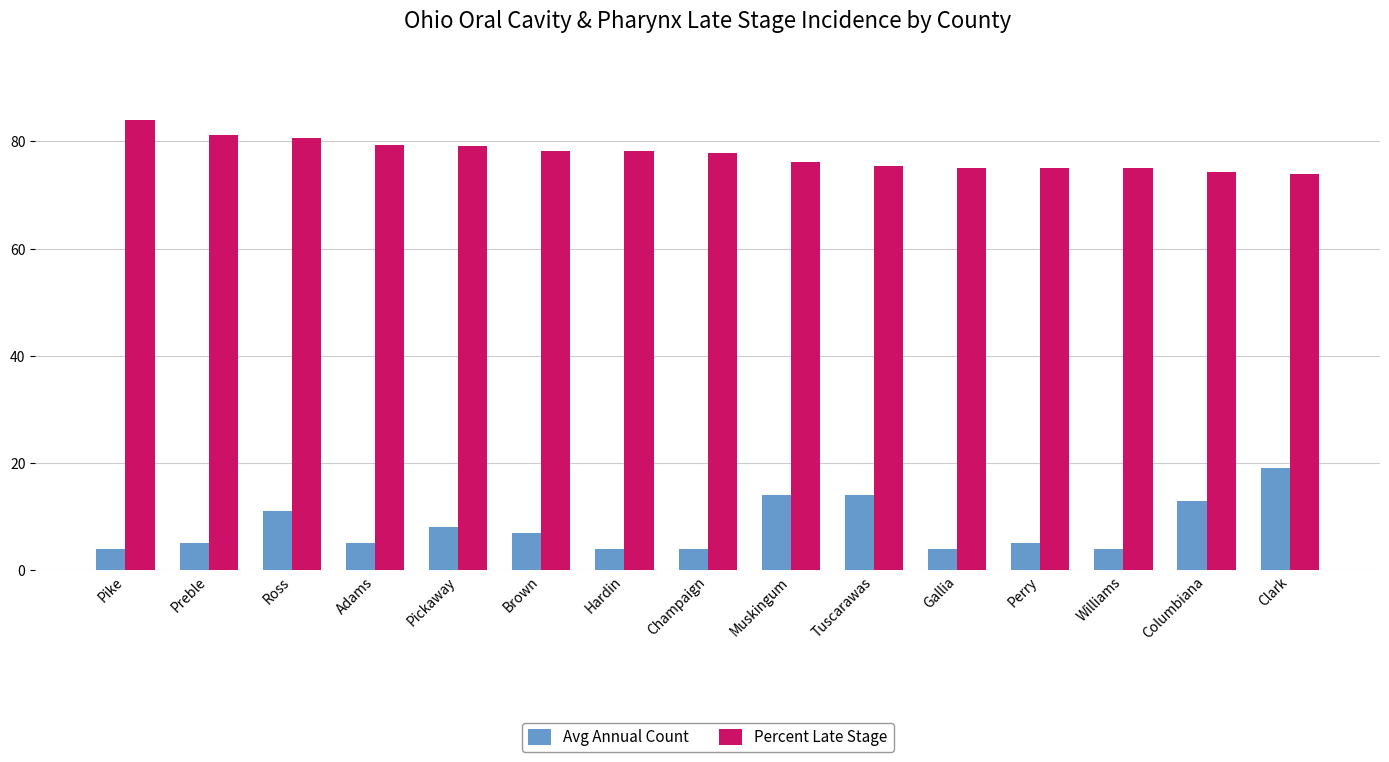

Which series has the widest spread of values?

Avg Annual Count